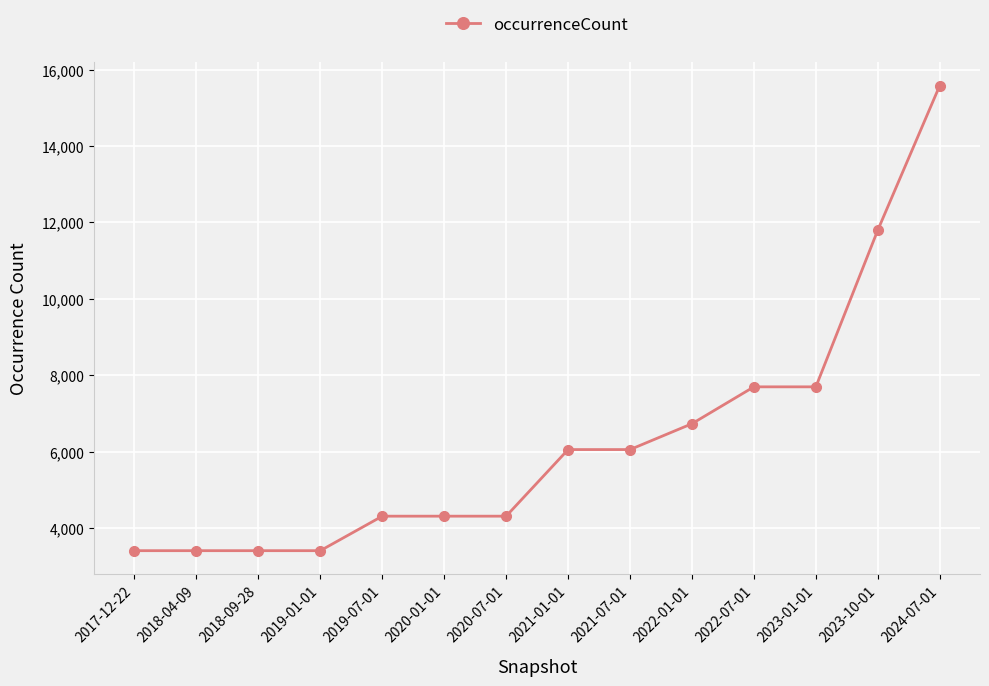

What is the label of the 11th point from the left?

2022-07-01